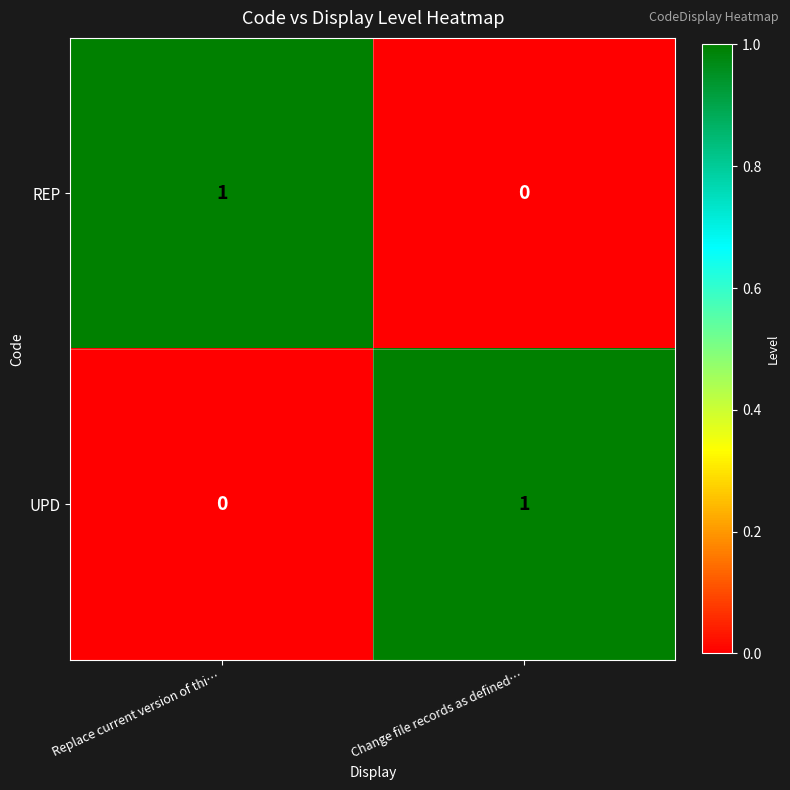

Reading right to left, what are all the values shown in this chart?

REP: Change file records as defined…=0	Replace current version of thi…=1
UPD: Change file records as defined…=1	Replace current version of thi…=0